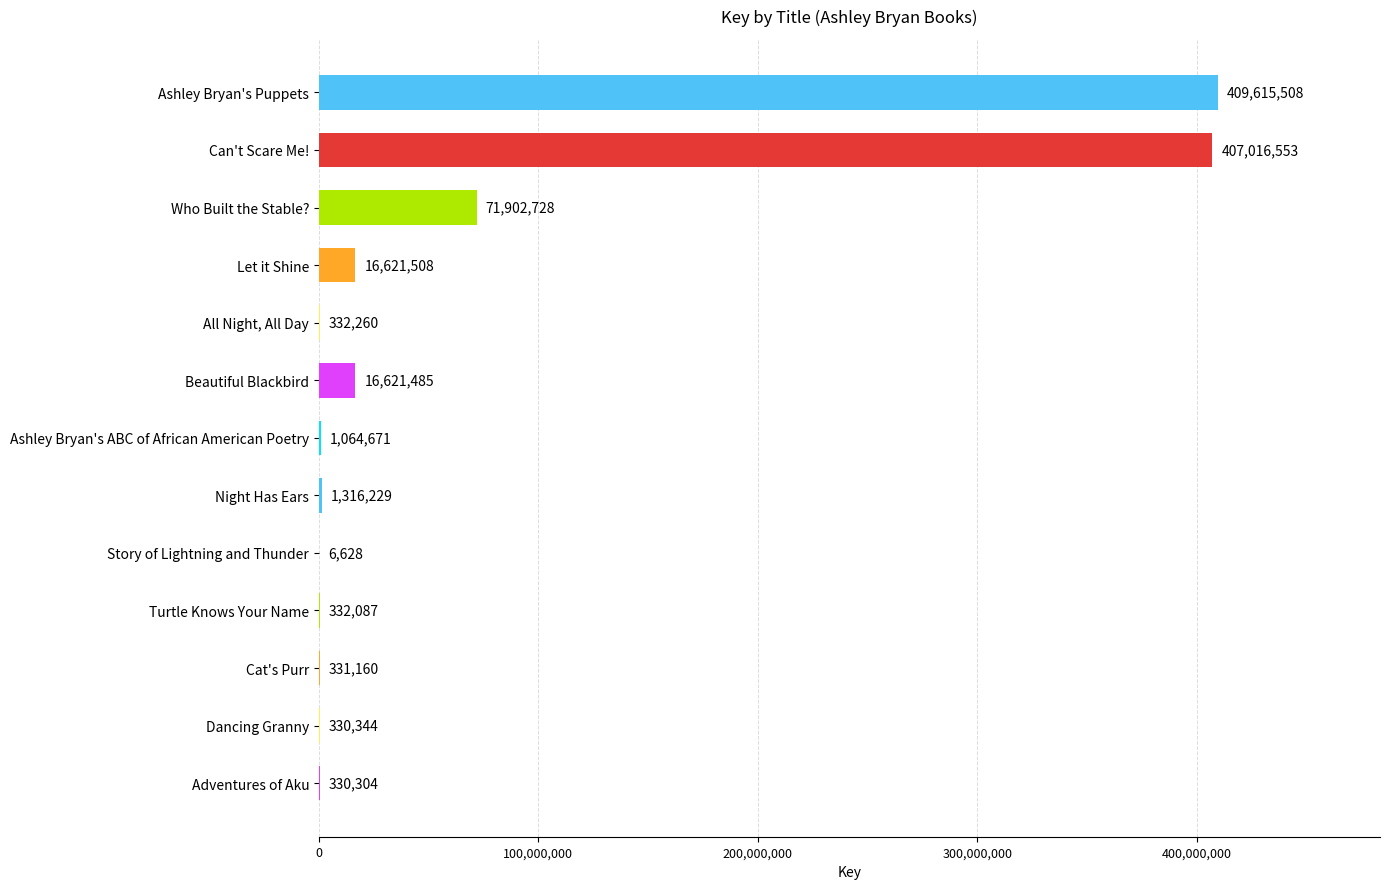

Reading top to bottom, list all the values displayed in this chart.

Ashley Bryan's Puppets=409615508	Can't Scare Me!=407016553	Who Built the Stable?=71902728	Let it Shine=16621508	All Night, All Day=332260	Beautiful Blackbird=16621485	Ashley Bryan's ABC of African American Poetry=1064671	Night Has Ears=1316229	Story of Lightning and Thunder=6628	Turtle Knows Your Name=332087	Cat's Purr=331160	Dancing Granny=330344	Adventures of Aku=330304